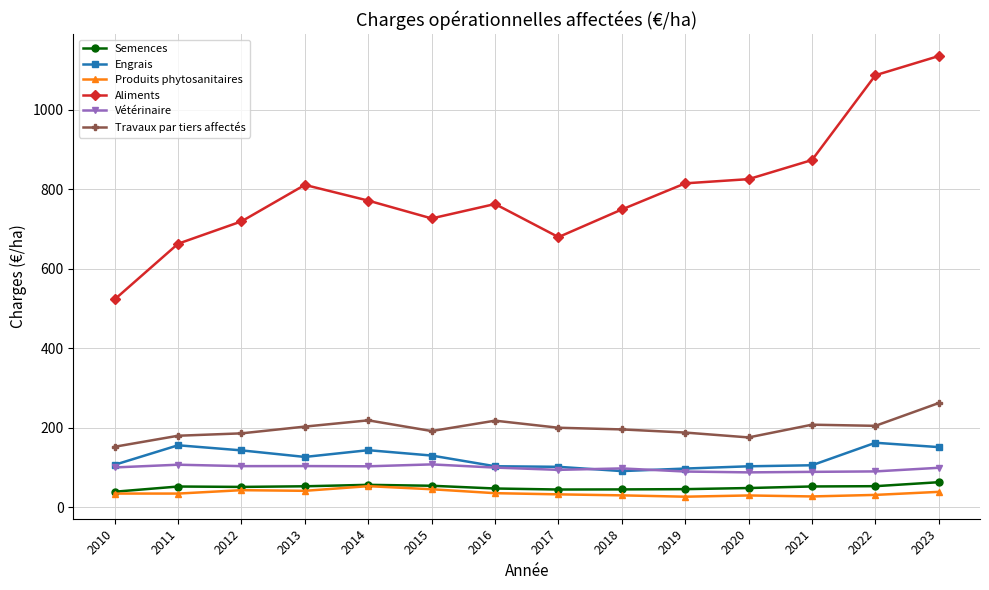

Which series has the largest range (max minus min)?

Aliments